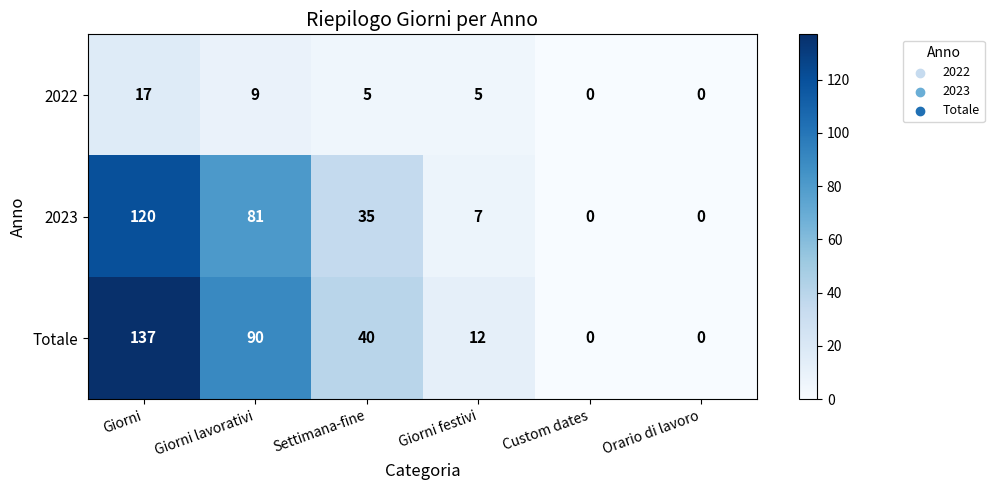

What value does the 2023 series have at Giorni, to the nearest 5?

120